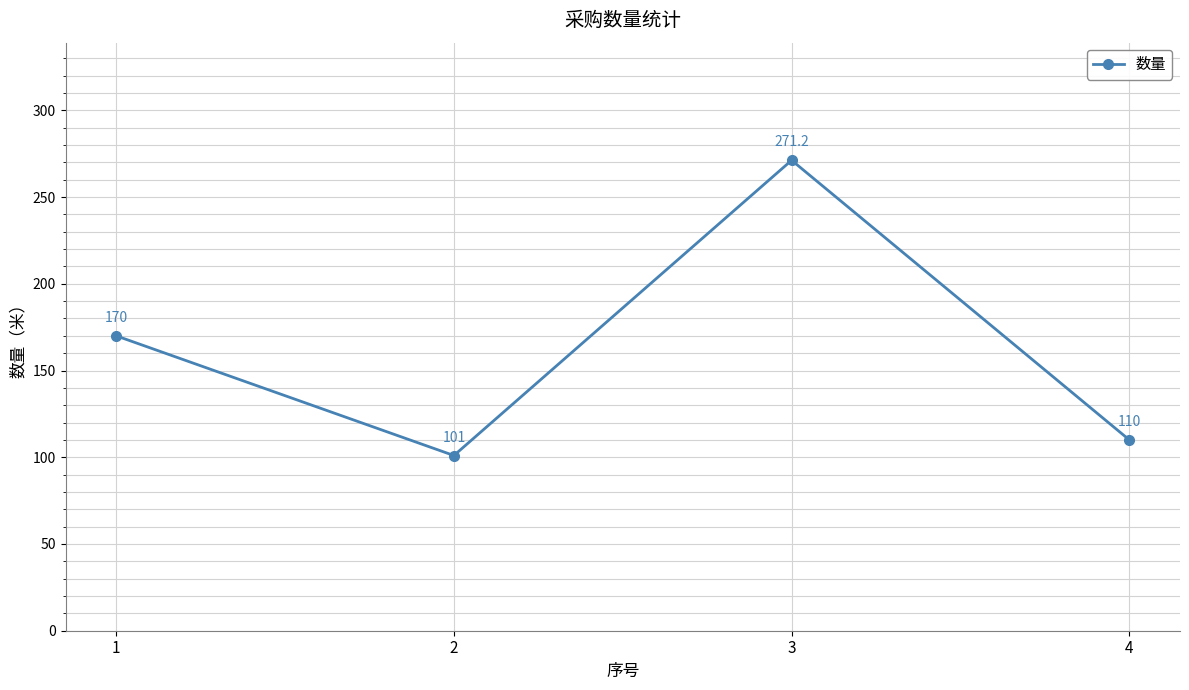

What value does the data have at 2?

101.0